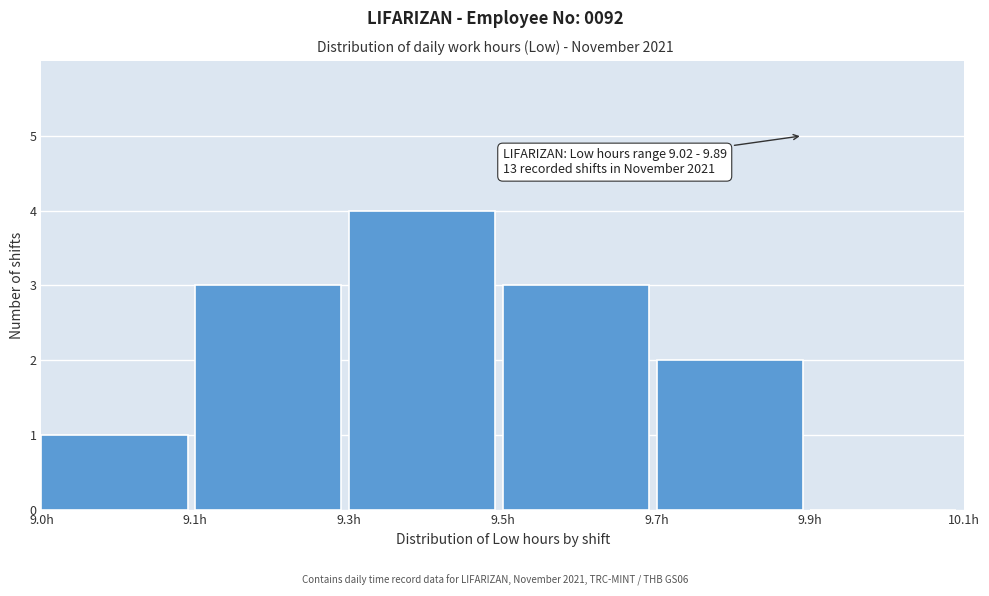

Reading left to right, extract all data points from this chart.

9.0h=1	9.1h=3	9.3h=4	9.5h=3	9.7h=2	9.9h=0